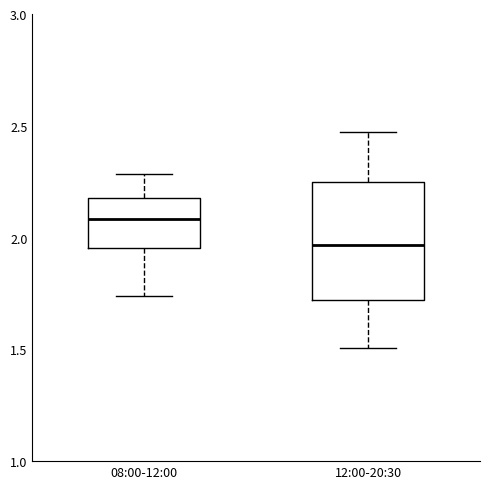

Where does the upper whisker of the box for 08:00-12:00 end on the y-axis? The values are not printed on the chart, so give them approximately, as read against the axis.

2.30